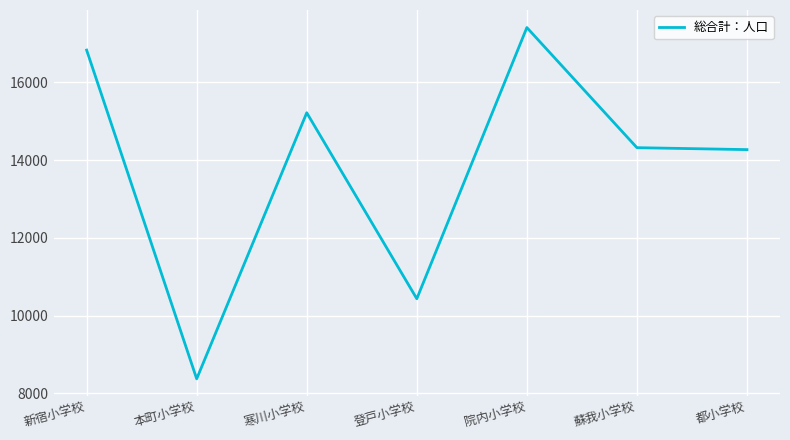

How many series are shown in this chart?

1